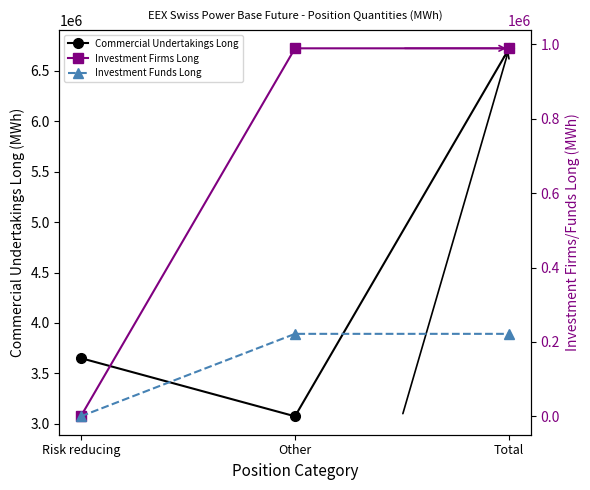

What position from the left is Other?

2